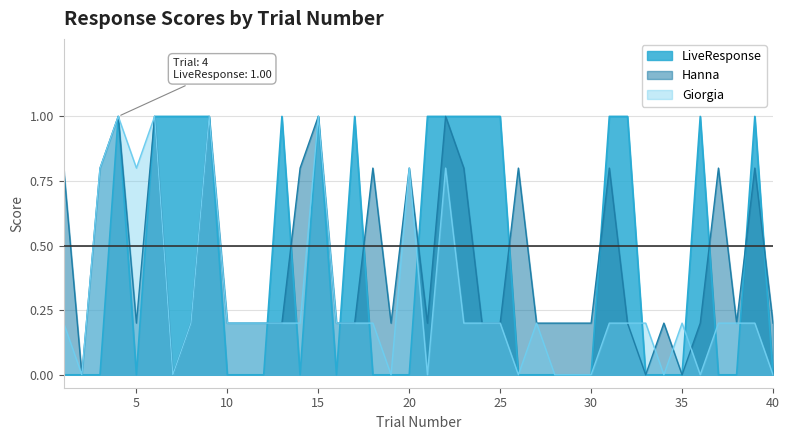

Is it true that LiveResponse equals 1.0 at 31?

True